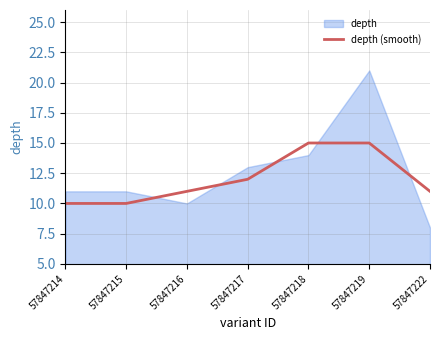

What is the minimum value for depth (smooth)?

10